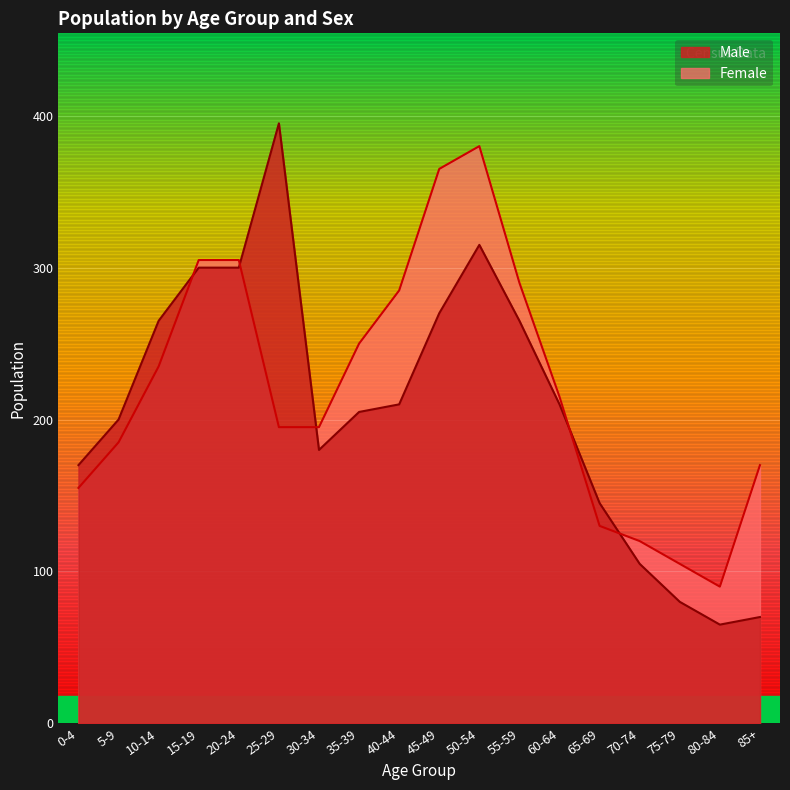

How many values in the Female series exceed 215?

8